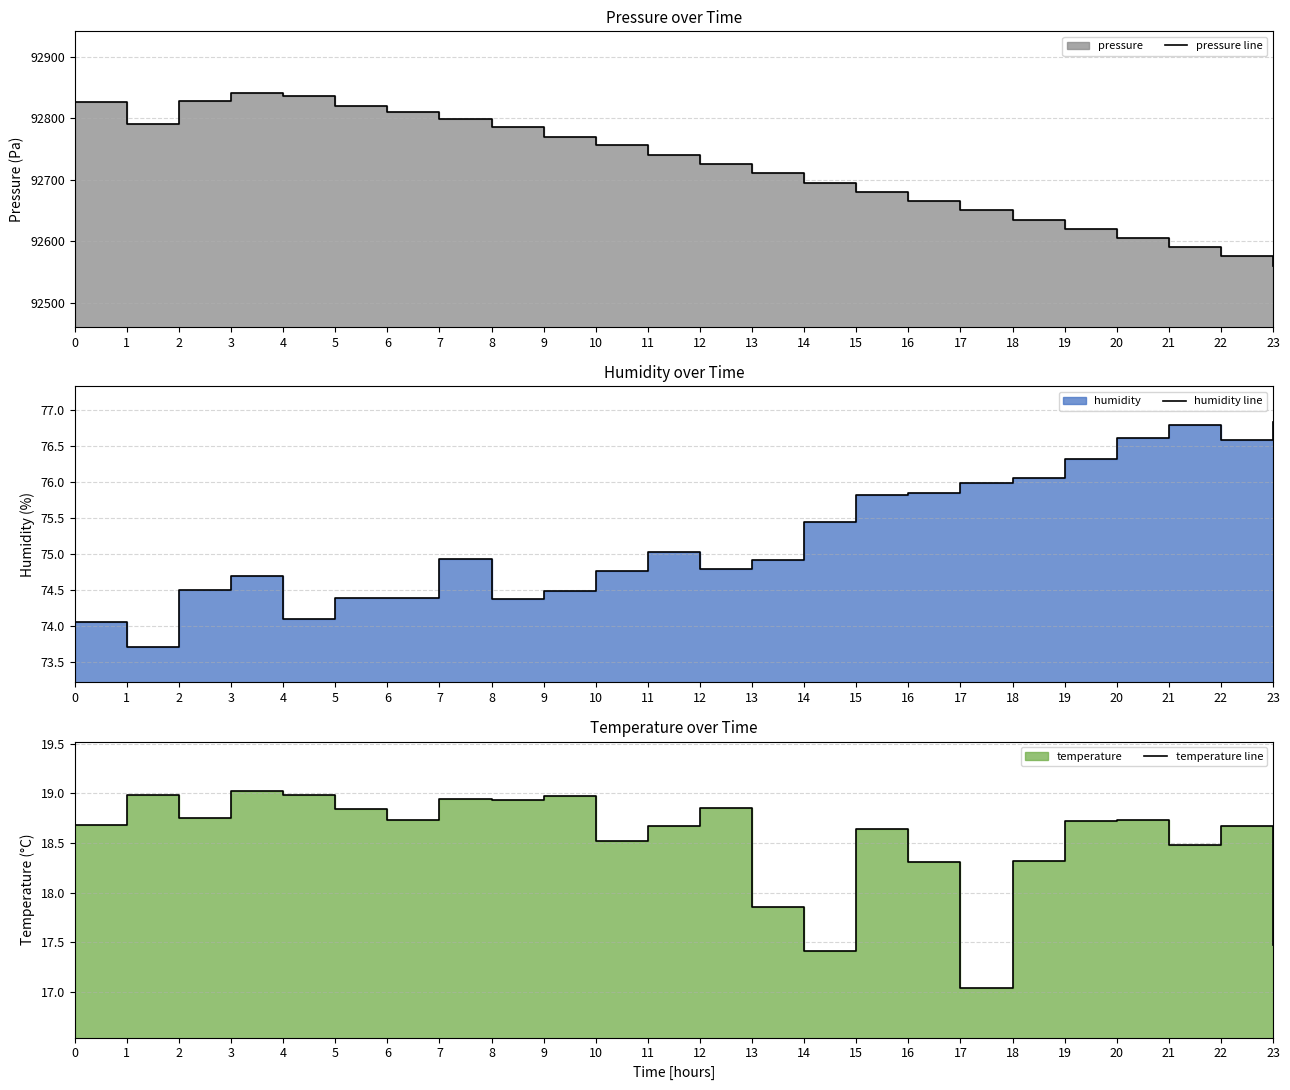

In humidity line, how many points are lower than both neighbors (excluding endpoints)?

5